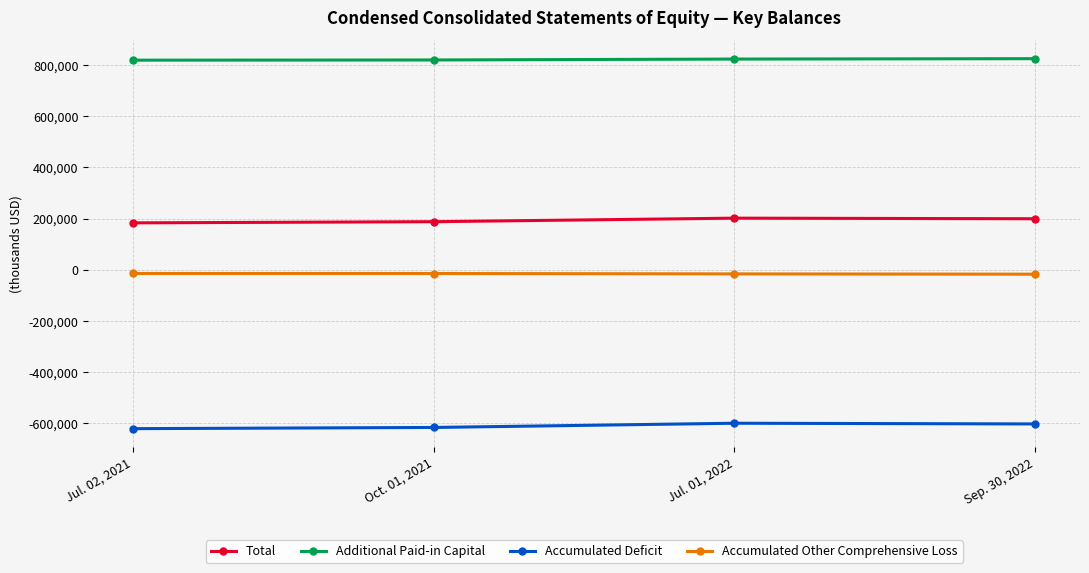

True or false: Additional Paid-in Capital has more than 1 interior local peaks.

False